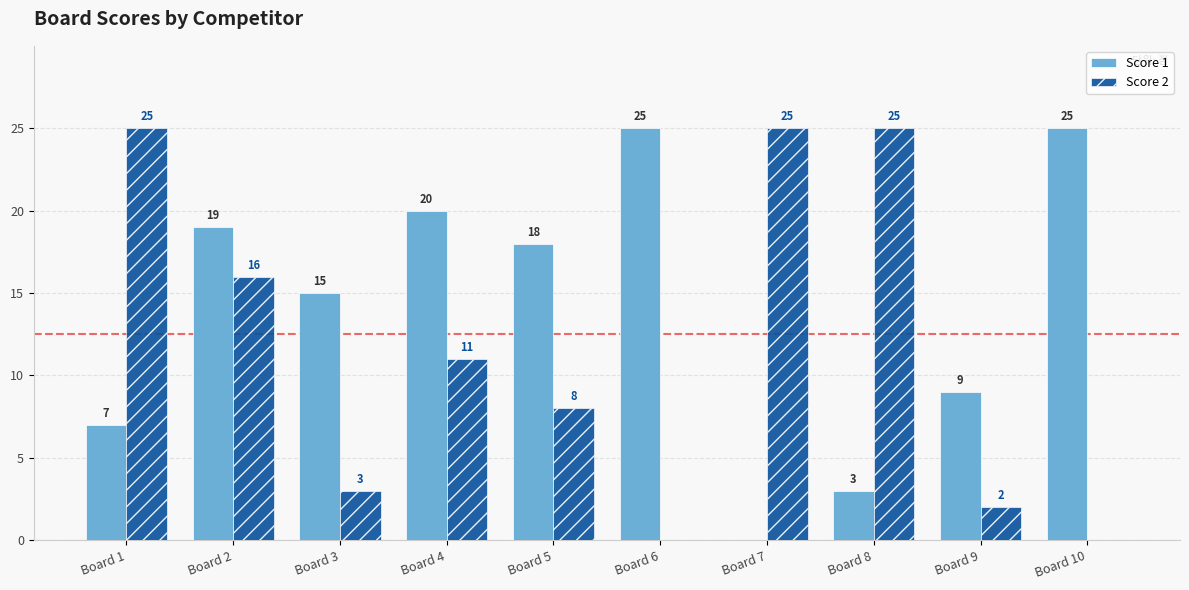

Which series changed the most between Board 1 and Board 5?

Score 2